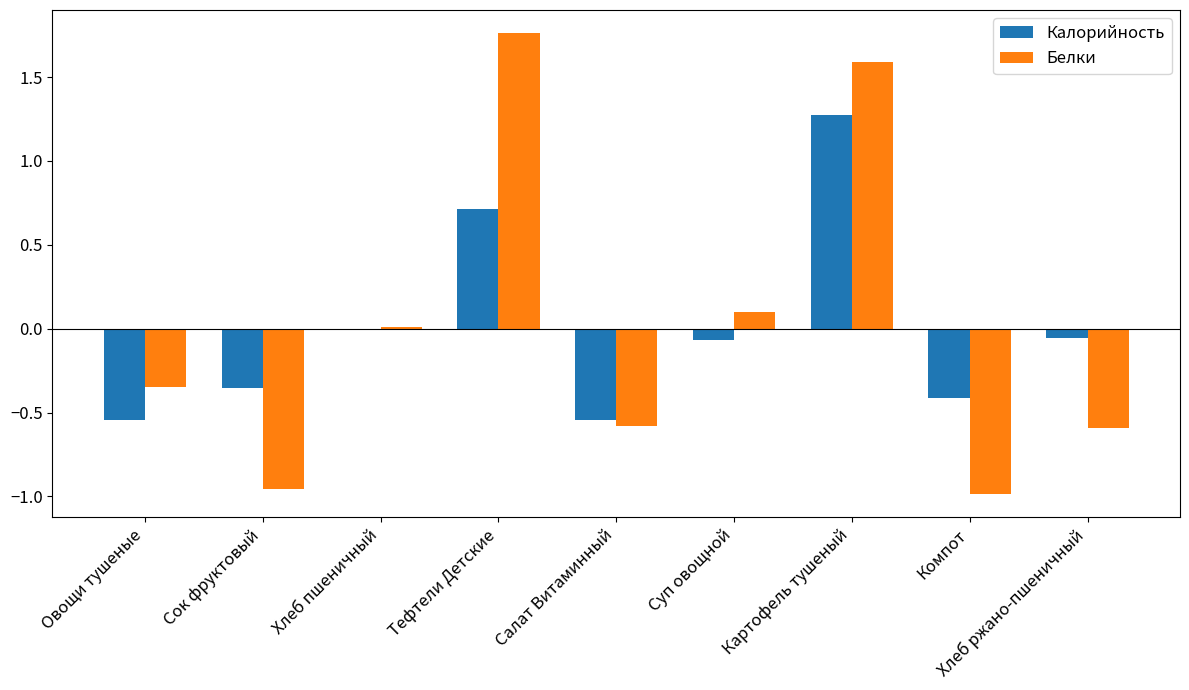

Which label corresponds to the largest value in the chart?

Тефтели Детские